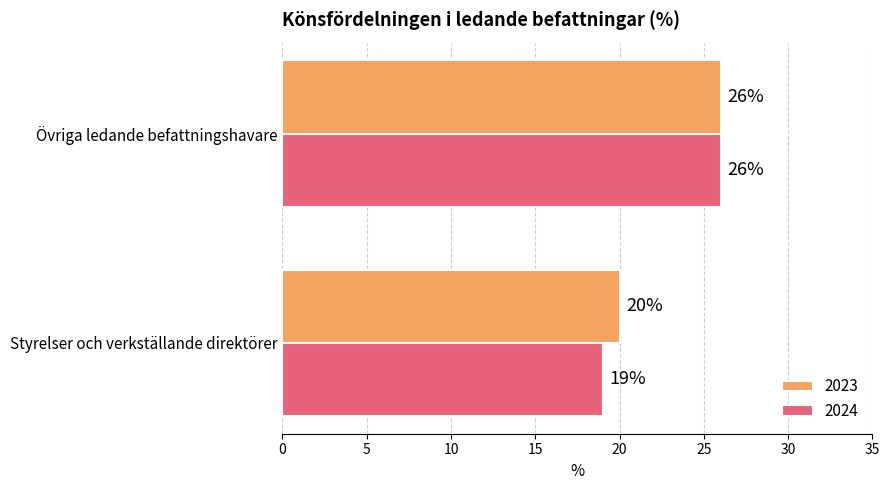

What is the spread (max minus min) of values at Styrelser och verkställande direktörer?

1